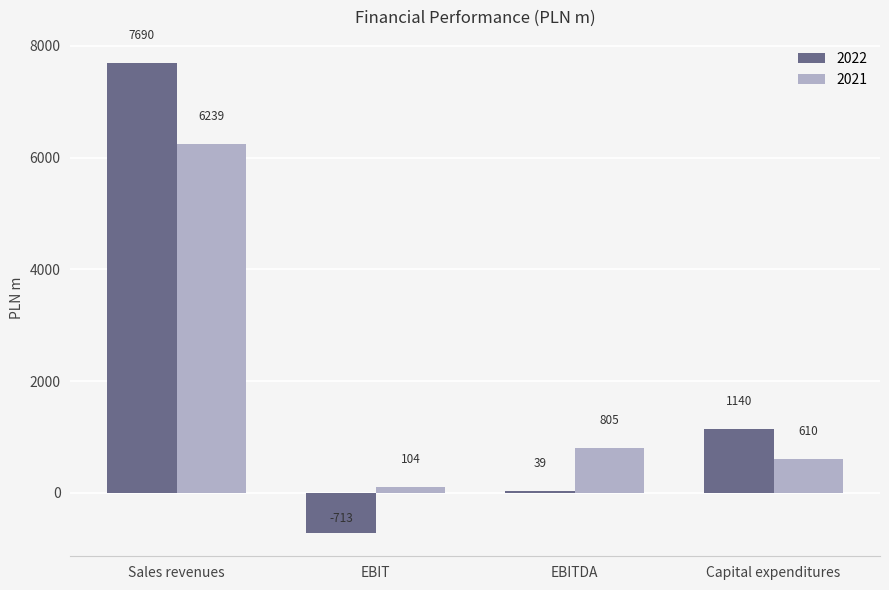

What is the smallest value displayed?

-713